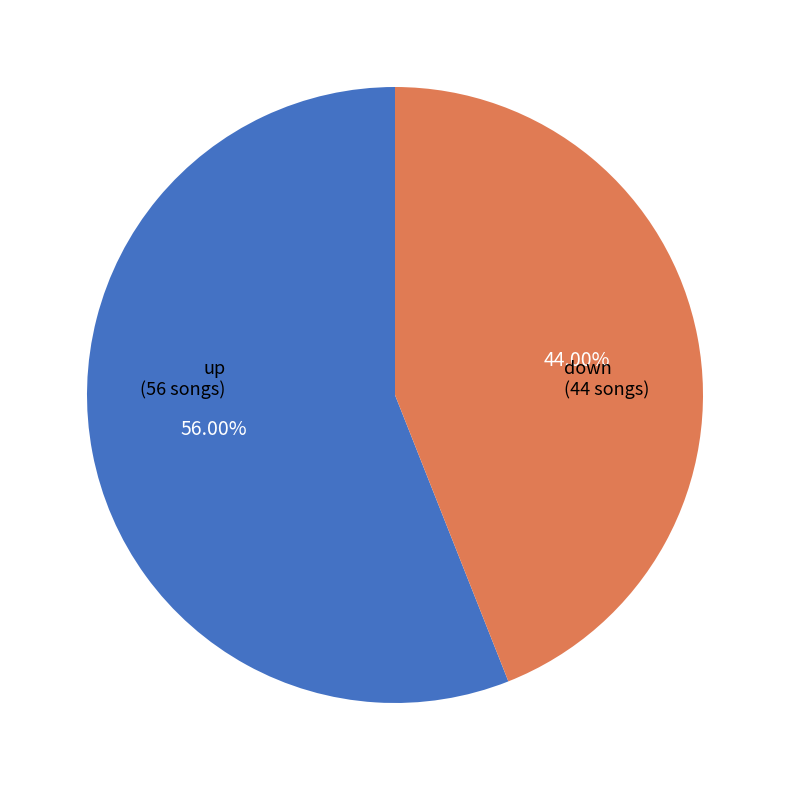

How many segments does this pie chart have?

2